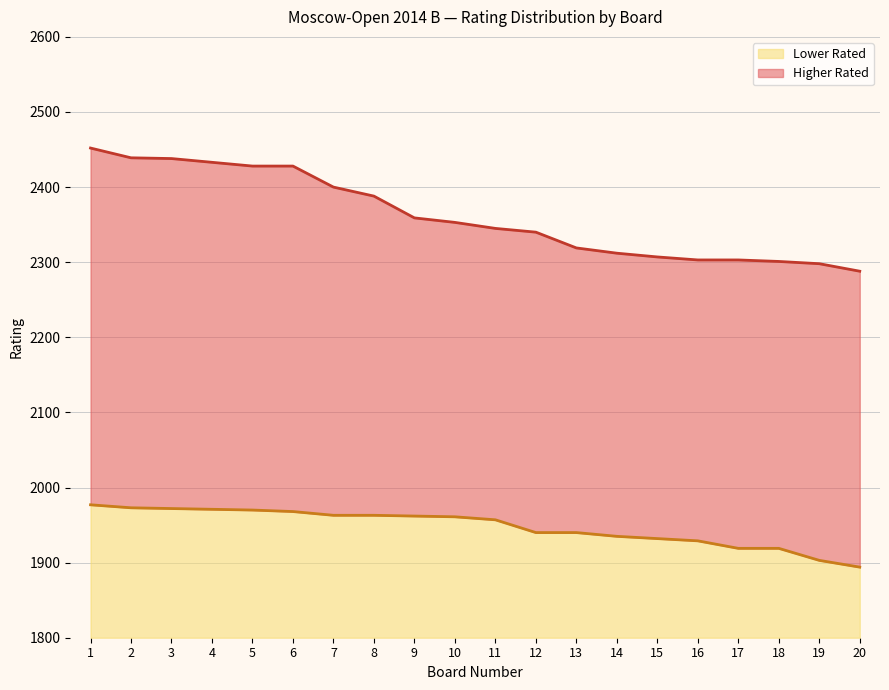

What is the difference between the highest and lowest values at 12?

400